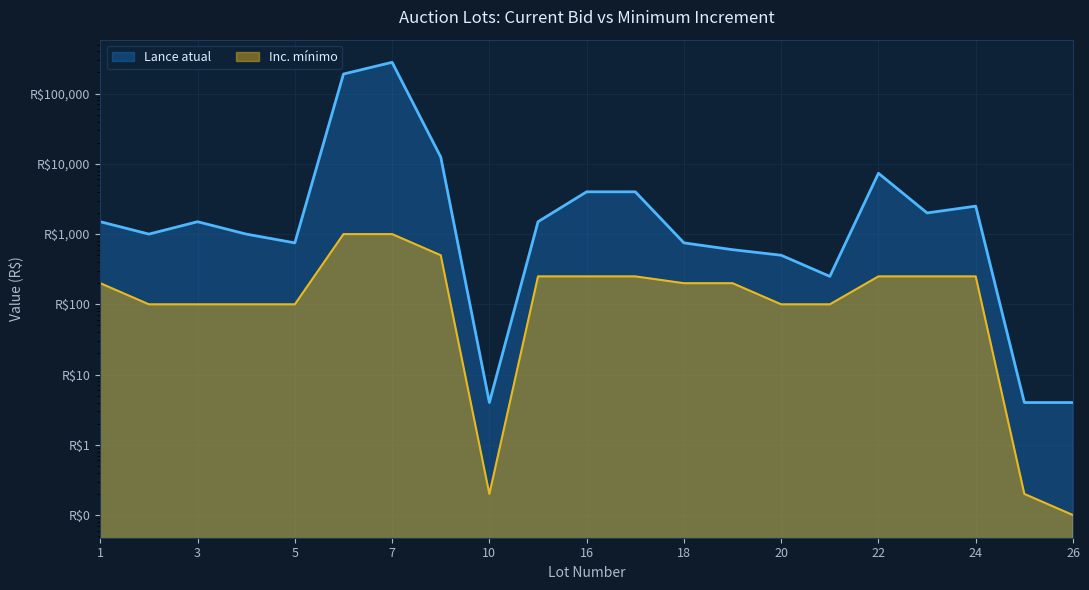

Reading left to right, list all the values displayed in this chart.

Lance atual: 1500.0	1000.0	1500.0	1000.0	750.0	190000.0	279000.0	12500.0	4.0	1500.0	4000.0	4000.0	750.0	600.0	500.0	250.0	7350.0	2000.0	2500.0	4.0	4.0
Inc. mínimo: 200.0	100.0	100.0	100.0	100.0	1000.0	1000.0	500.0	0.2	250.0	250.0	250.0	200.0	200.0	100.0	100.0	250.0	250.0	250.0	0.2	0.1